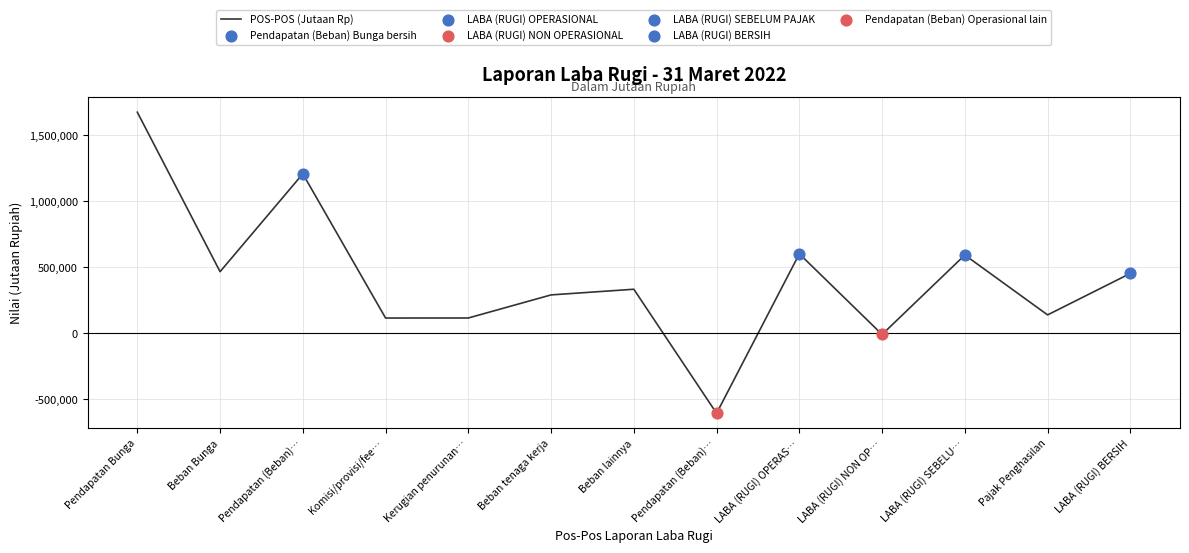

Approximately how many times larger is the value at LABA (RUGI) SEBELU… compared to Beban Bunga?

1.3